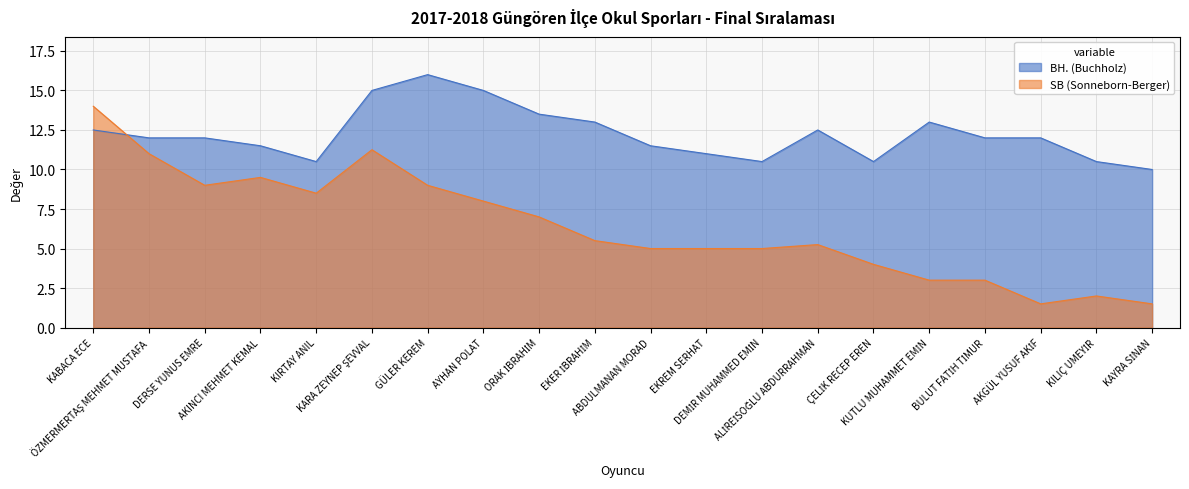

The SB (Sonneborn-Berger) series shows 2.7 at AKGÜL YUSUF AKİF. True or false?

False